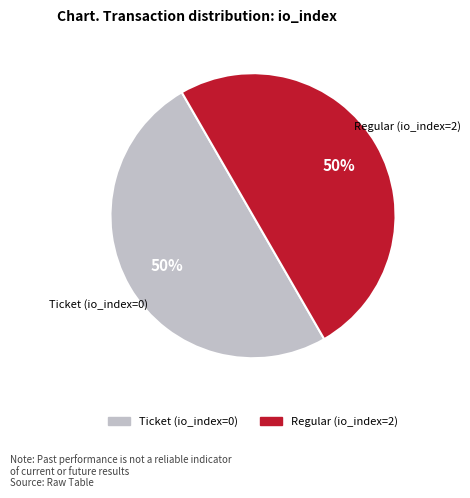

Is it true that Ticket (io_index=0) is 60% of the pie?

False